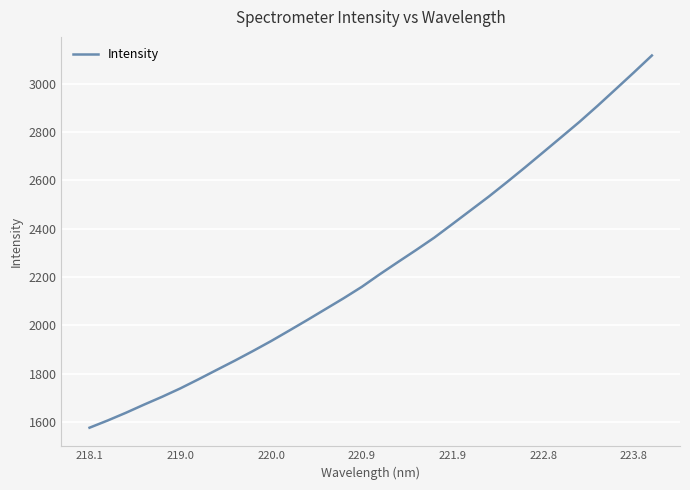

What is the sum of all values?

71754.0